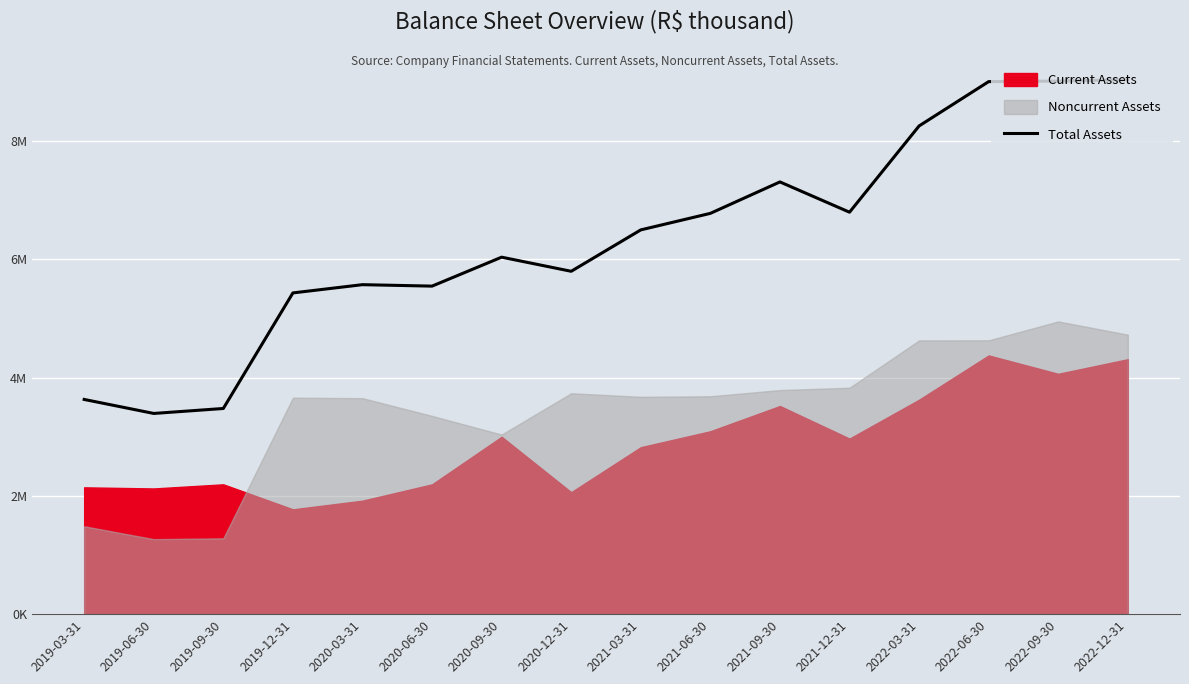

Between 2021-12-31 and 2020-12-31, which is larger?

2021-12-31